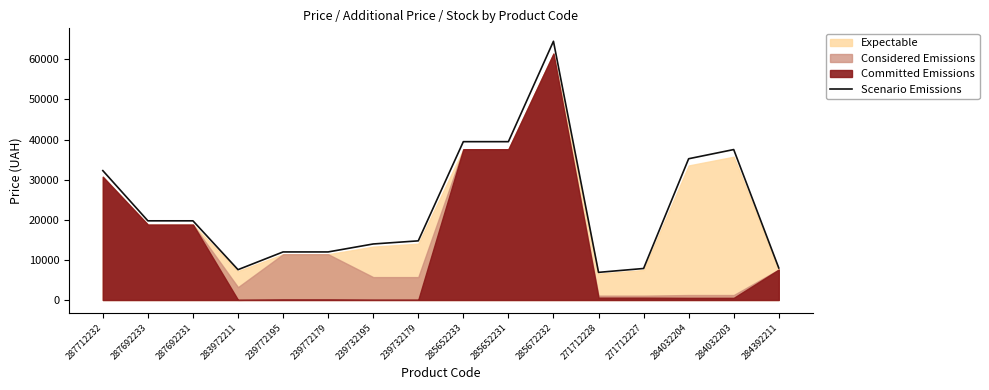

Where is the first local minimum?

283972211